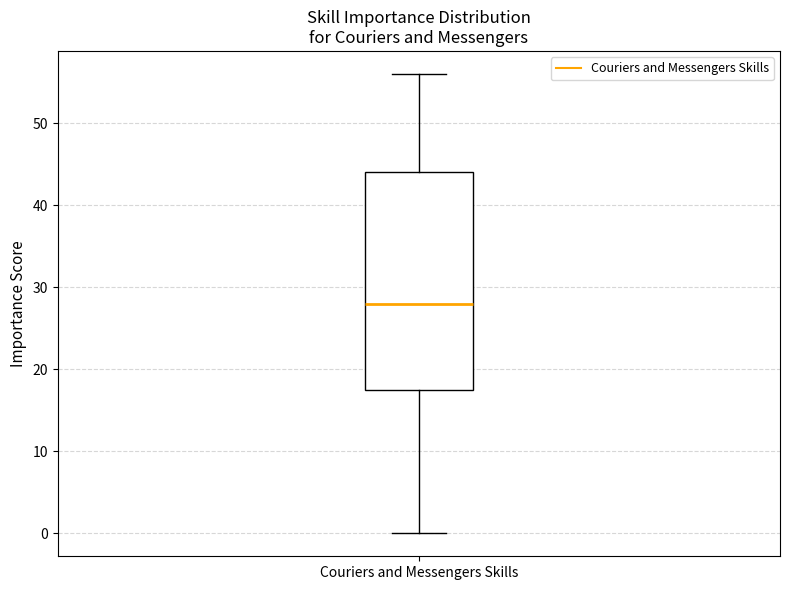

Transcribe this box plot: give where the median line is, the range the box spans, and where the two whiskers end, as read against the y-axis. The values are not printed on the chart, so give them approximately, as read against the axis.

median 28, box 18 to 44, whiskers 0 to 56